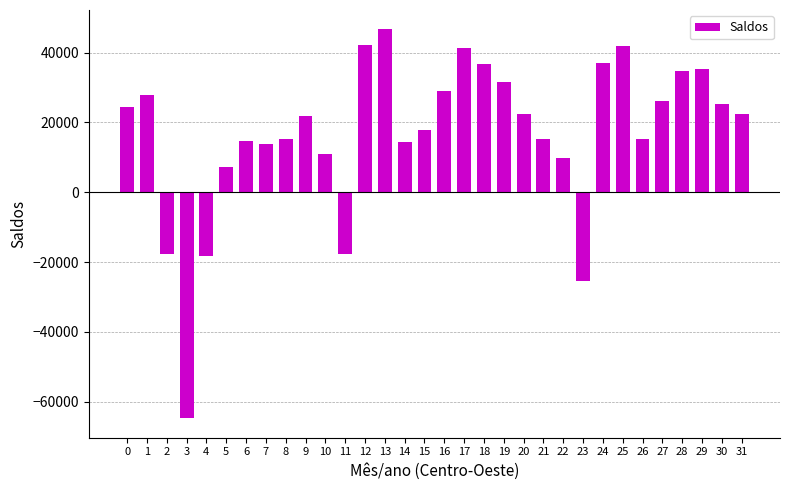

What is the value of the 31st bar from the left?

25320